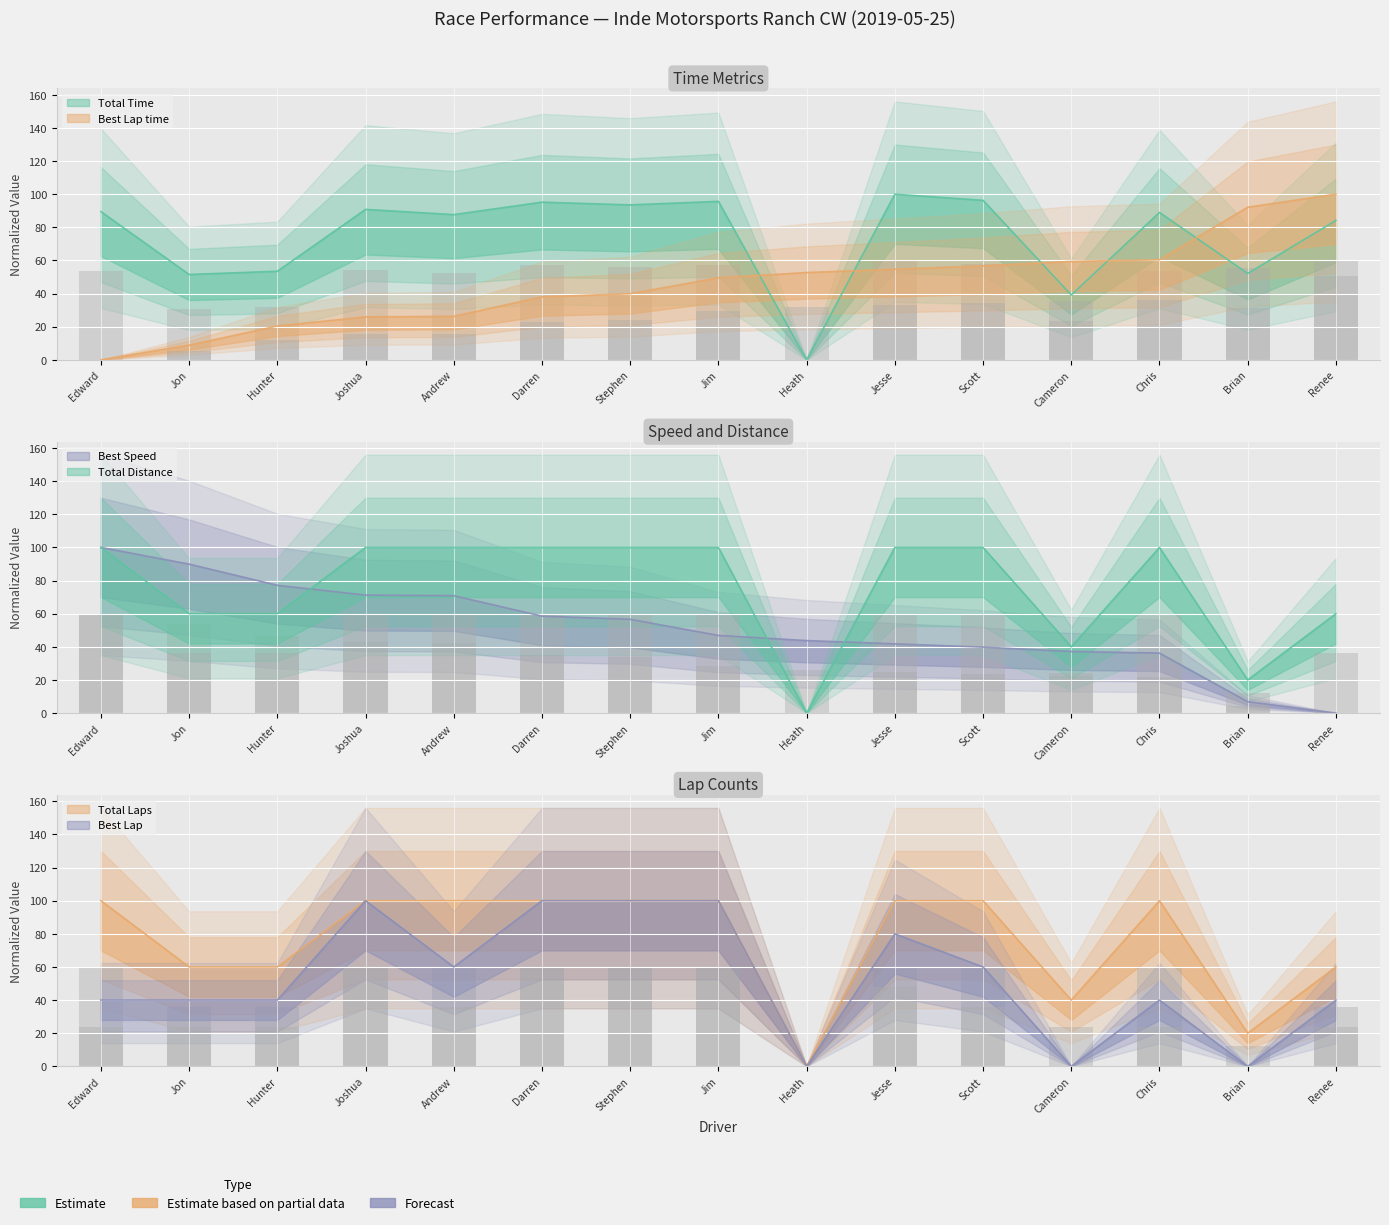

What is the average value of the Total Time series?

74.5